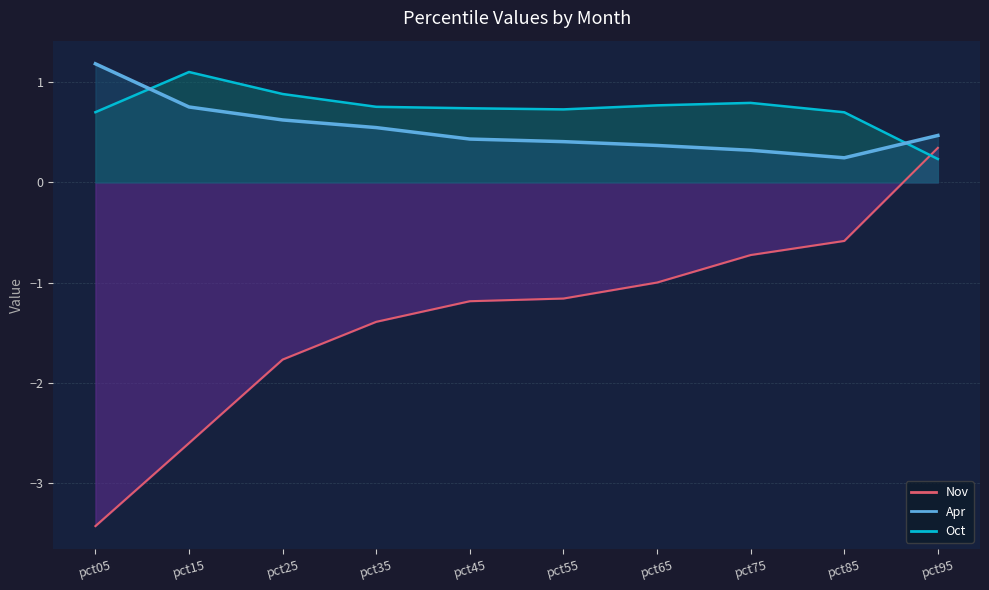

How many interior local valleys does the Oct series have?

1